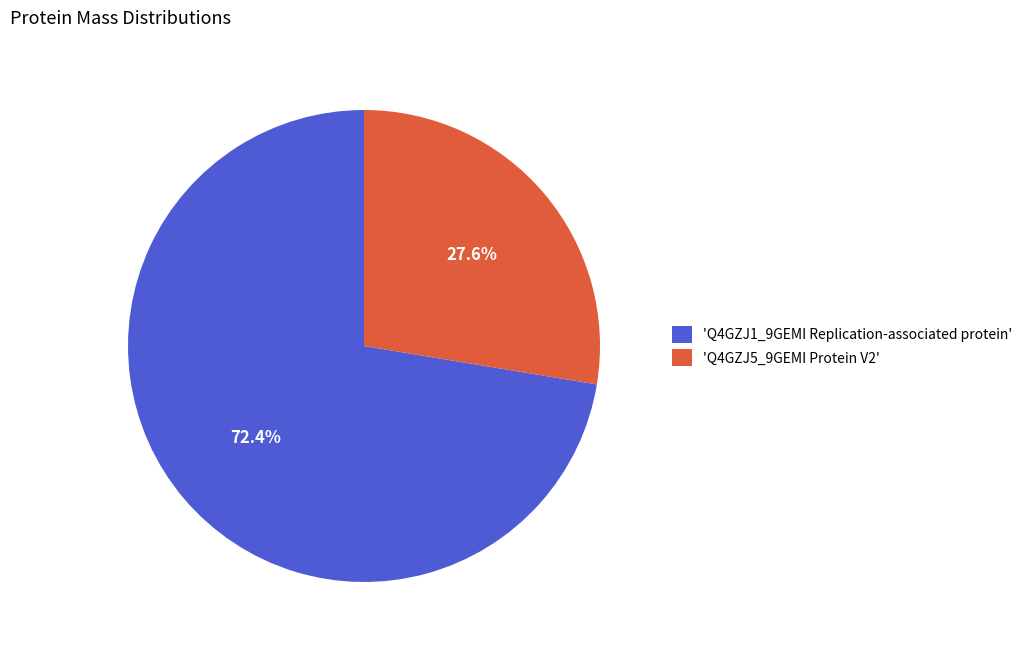

How many slices are in this pie chart?

2